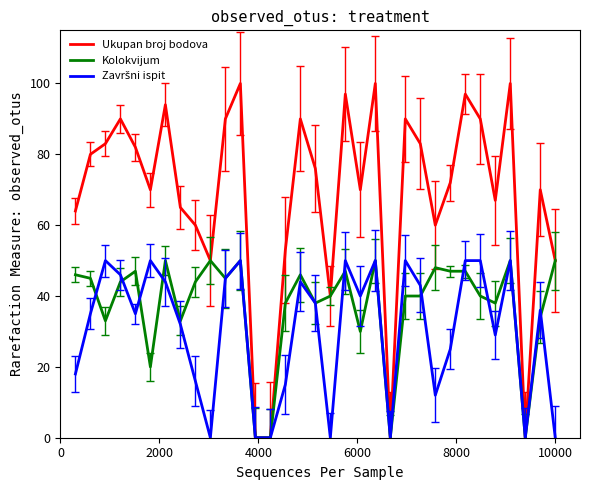

What is the highest value of the Kolokvijum series?

50